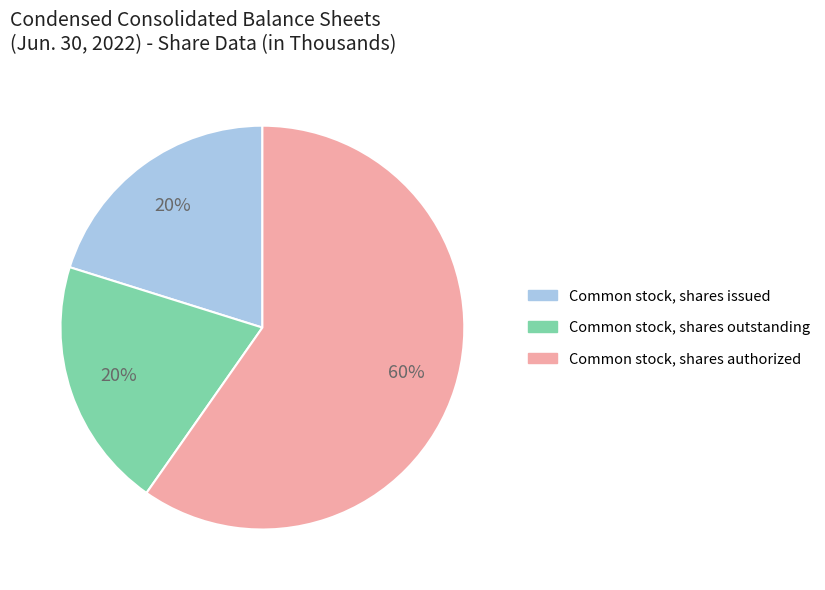

What is the largest slice in the pie chart?

Common stock, shares authorized